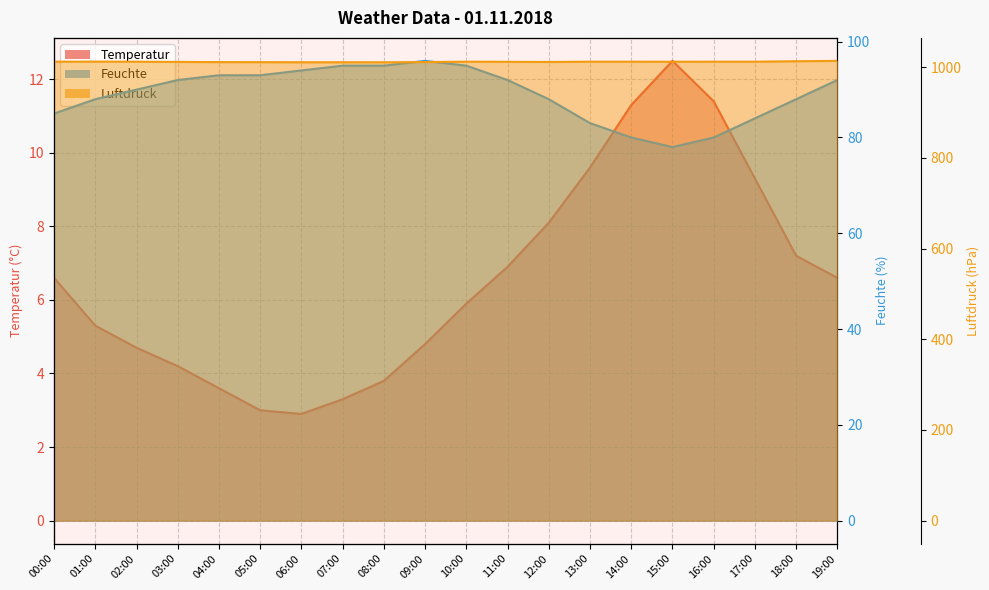

How many interior local valleys does the Temperatur series have?

1